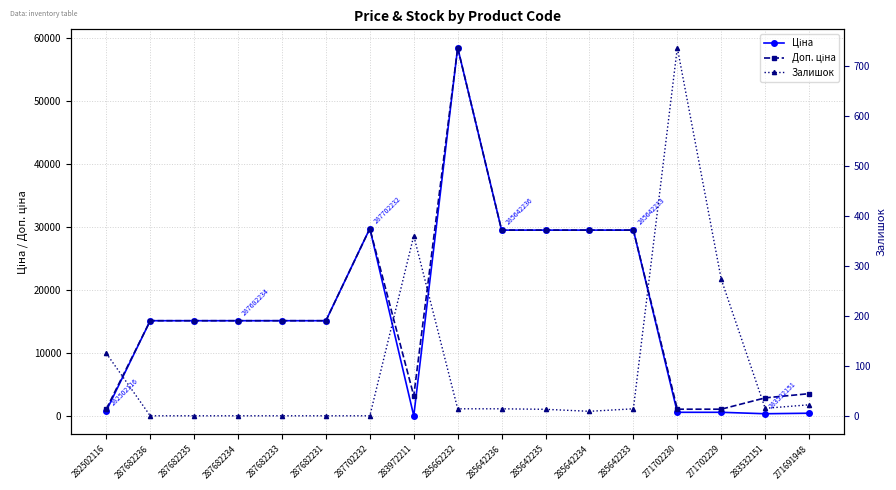

How many distinct data groups are displayed?

3